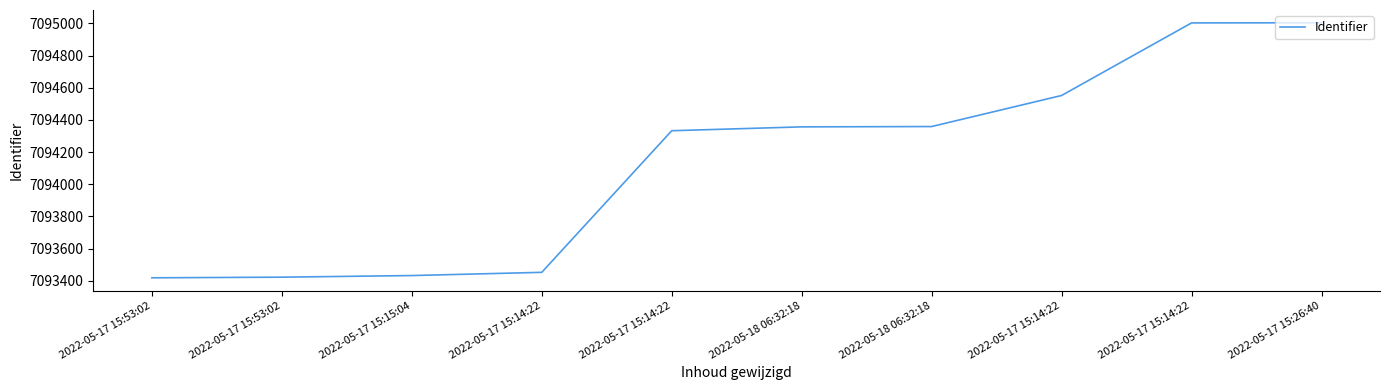

What is the difference between the maximum and minimum values?

1585